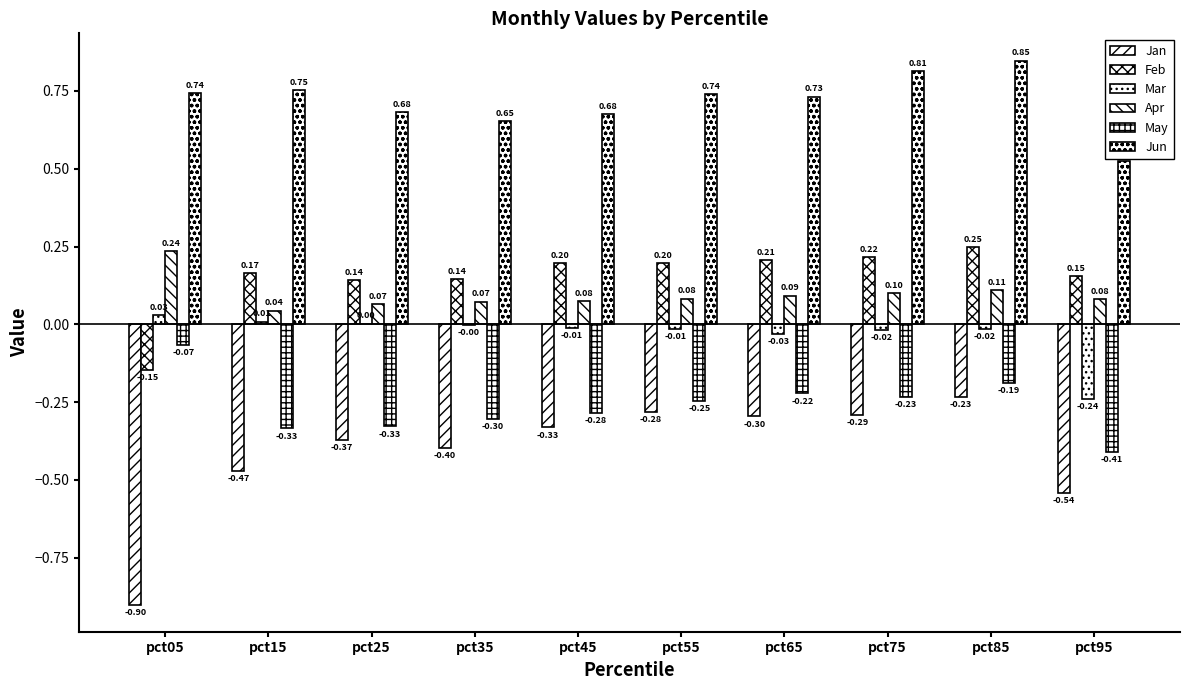

List the series in order of their peak value, highest first.

Jun, Feb, Apr, Mar, May, Jan